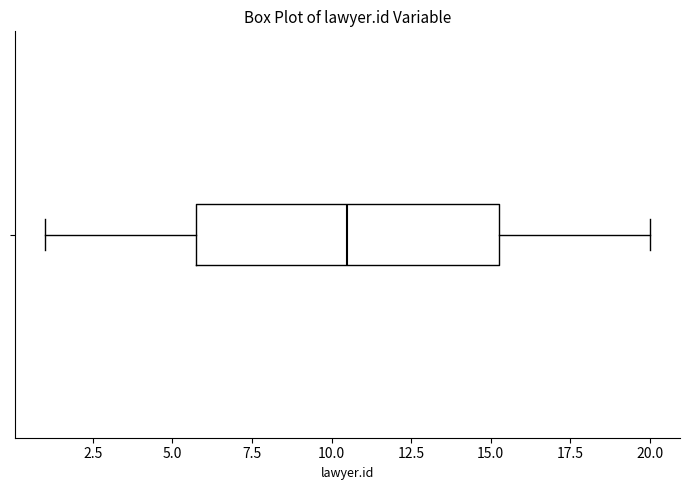

Transcribe this box plot: give where the median line is, the range the box spans, and where the two whiskers end, as read against the x-axis. The values are not printed on the chart, so give them approximately, as read against the axis.

median 10.5, box 6.0 to 15.5, whiskers 1.0 to 20.0